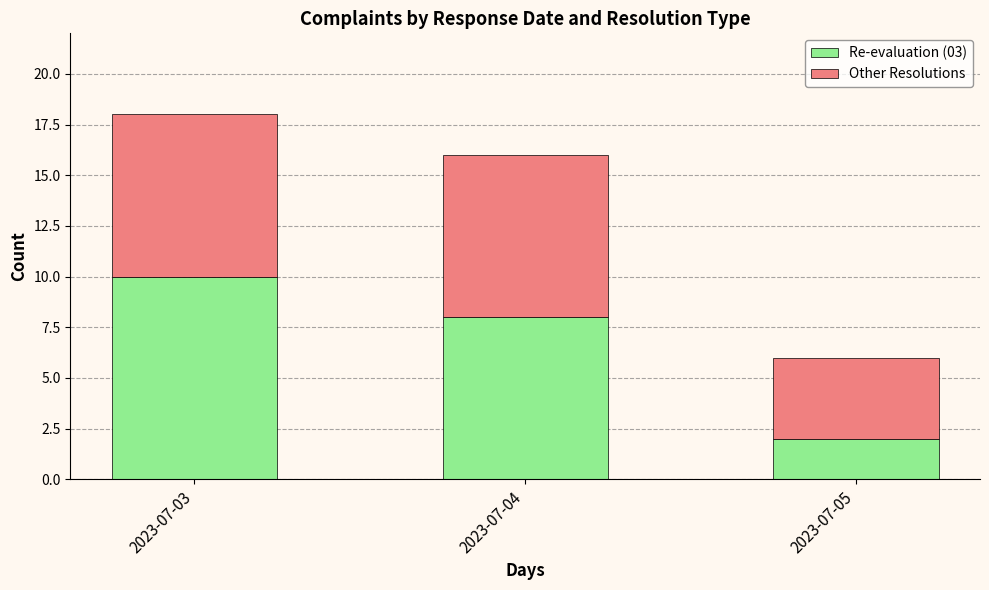

The Re-evaluation (03) series shows 15 at 2023-07-03. True or false?

False